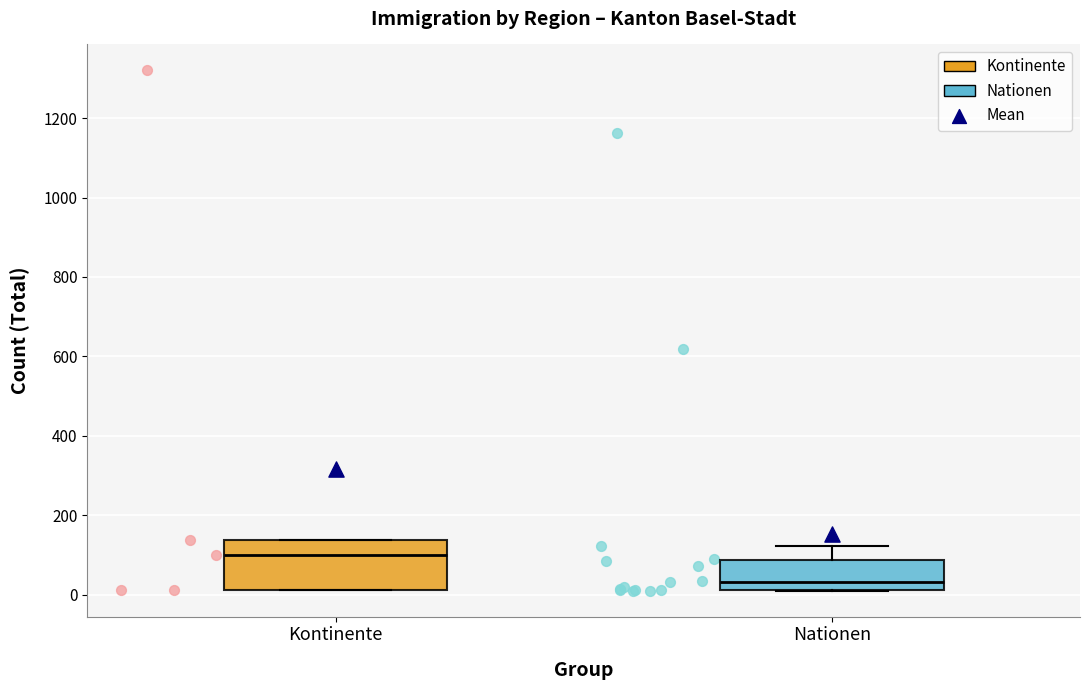

Where does the median line of the box for Kontinente sit on the y-axis? The values are not printed on the chart, so give them approximately, as read against the axis.

100